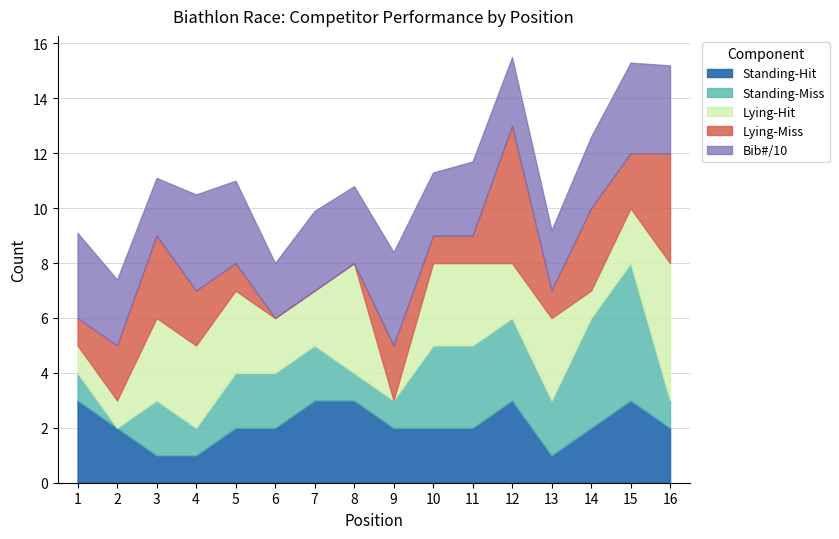

What is the total value across all series at 1?

9.1